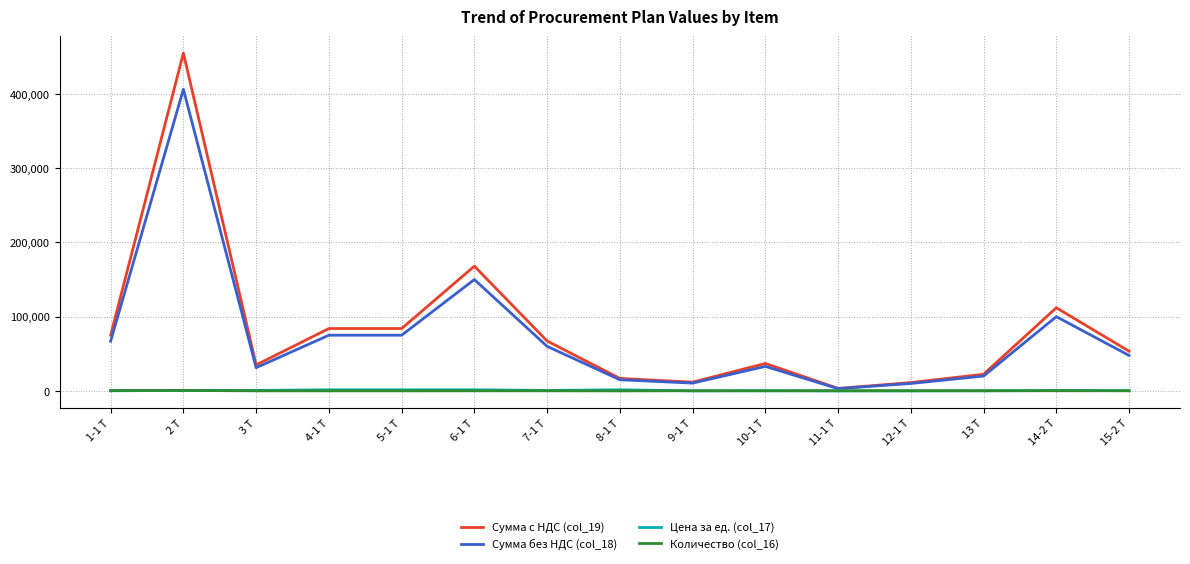

Where does the Количество (col_16) series first go above 150?

1-1 Т